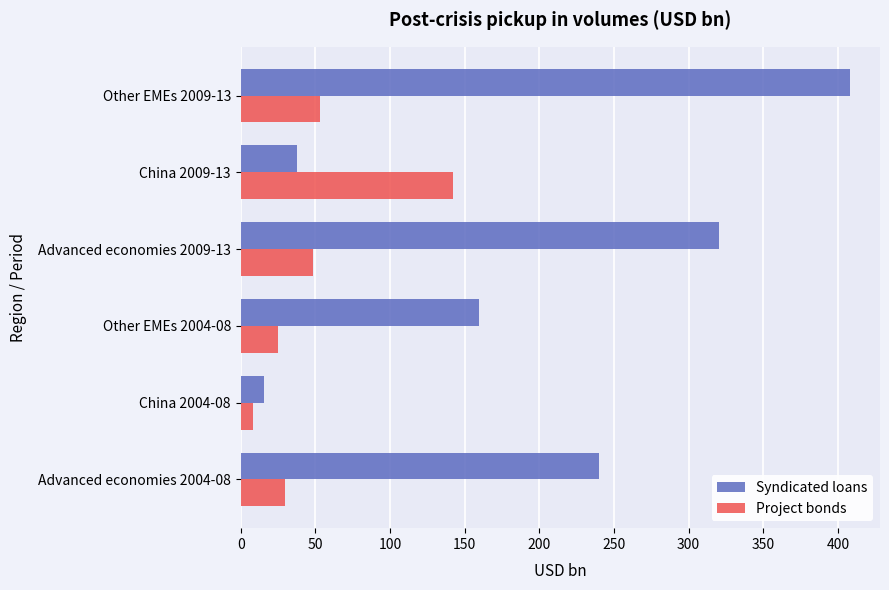

What is the sum of all Project bonds values?

306.1